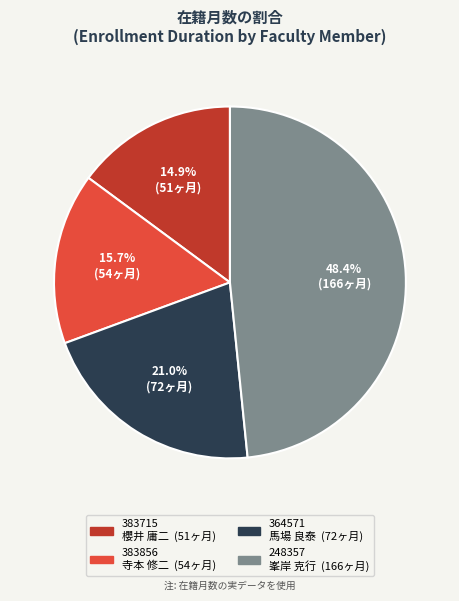

Is there a majority slice in this chart?

No